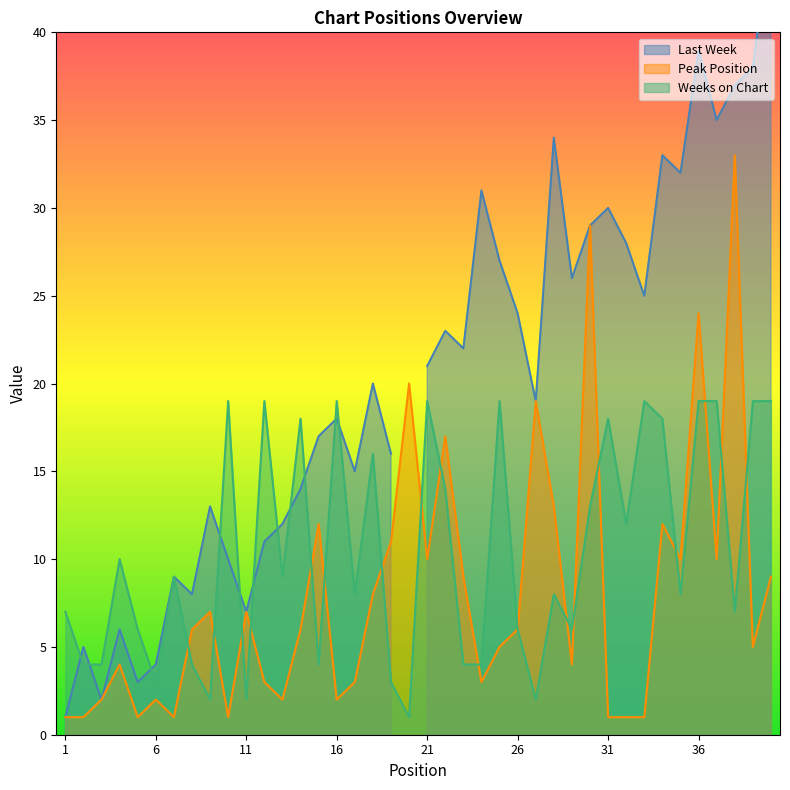

True or false: Weeks on Chart and Peak Position intersect in this chart.

True